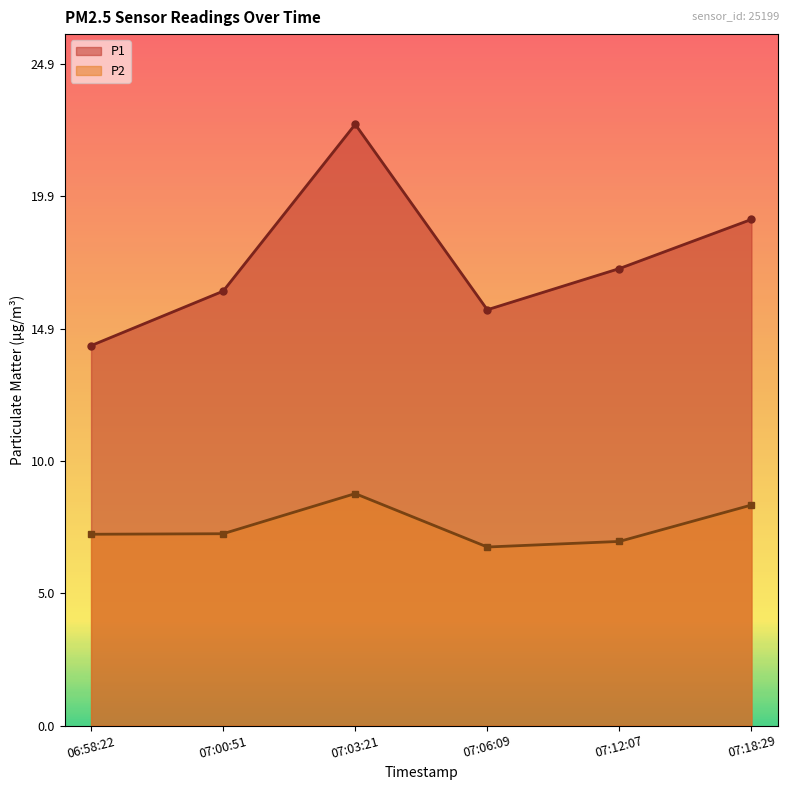

Where is P1 nearest to the value 18?

07:12:07